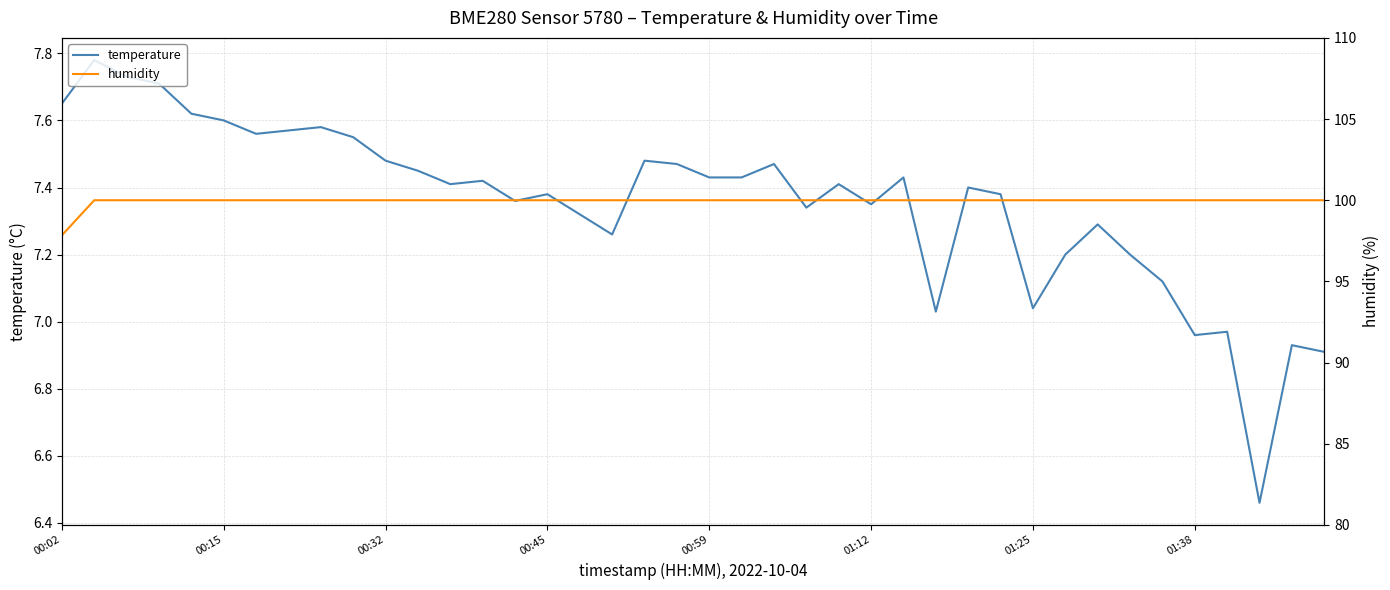

The temperature series shows 10.6 at 37. True or false?

False